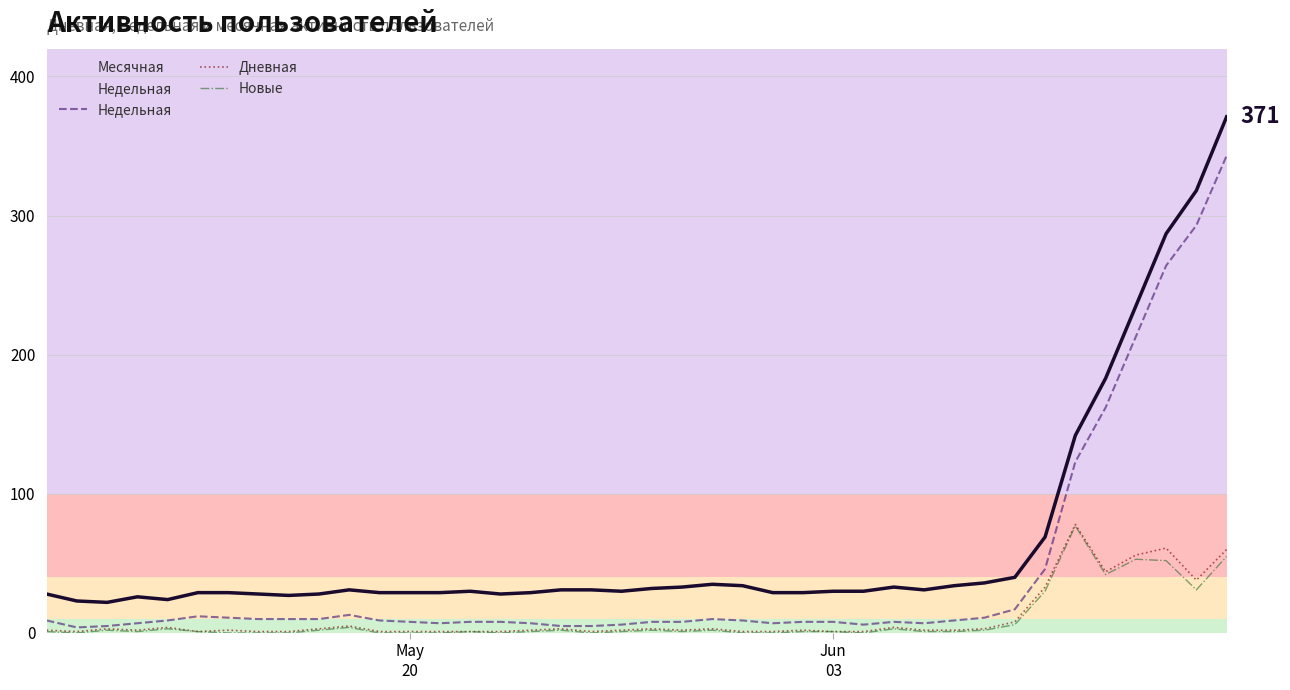

Which series has the largest range (max minus min)?

Месячная